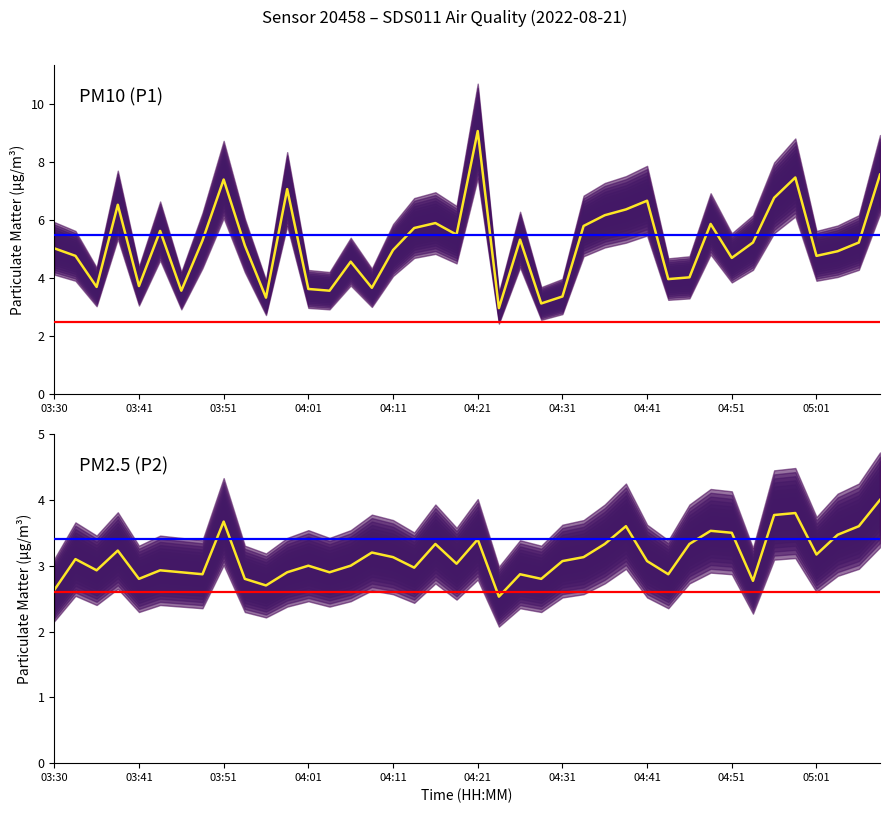

Is this an area chart (filled region under the line)?

No